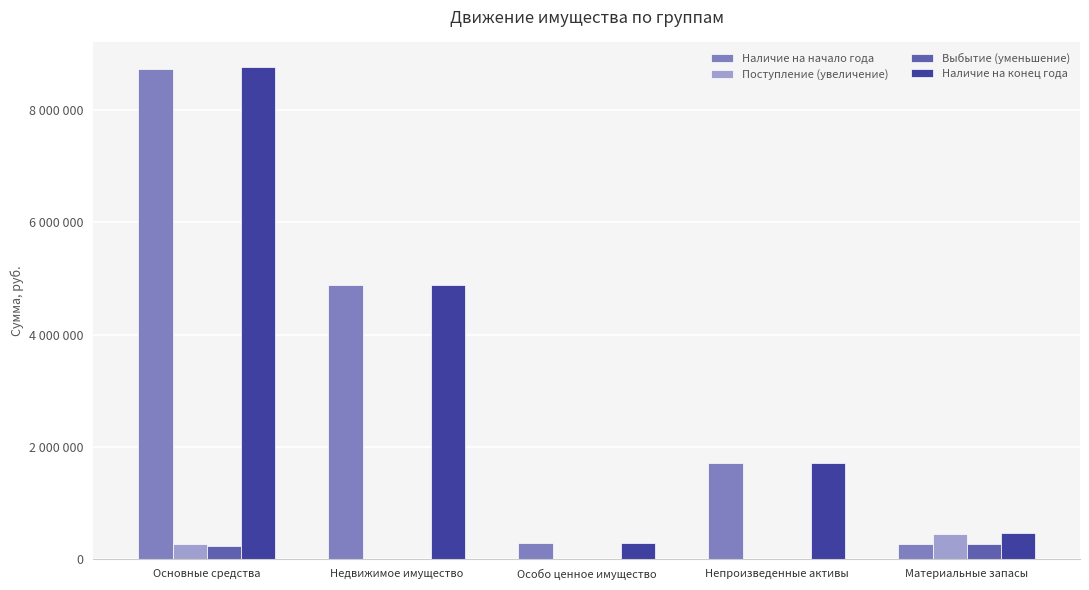

Which series has the largest range (max minus min)?

Наличие на конец года